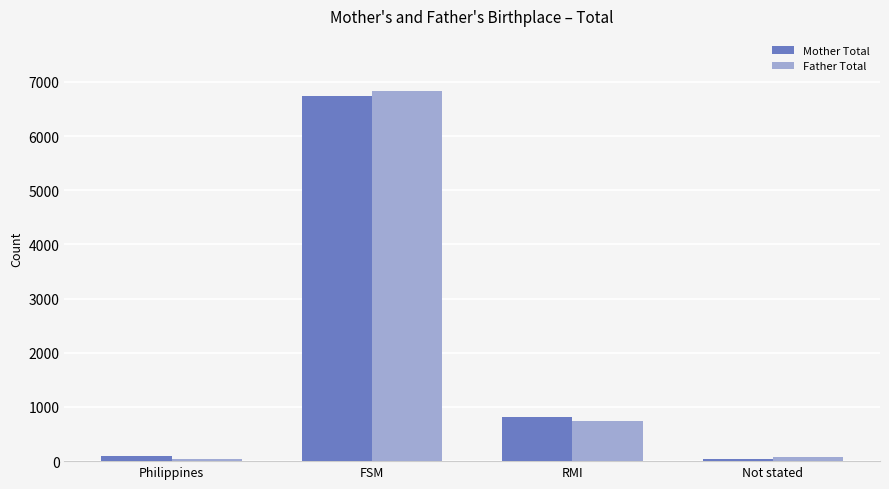

Count the number of categories in the chart.

4